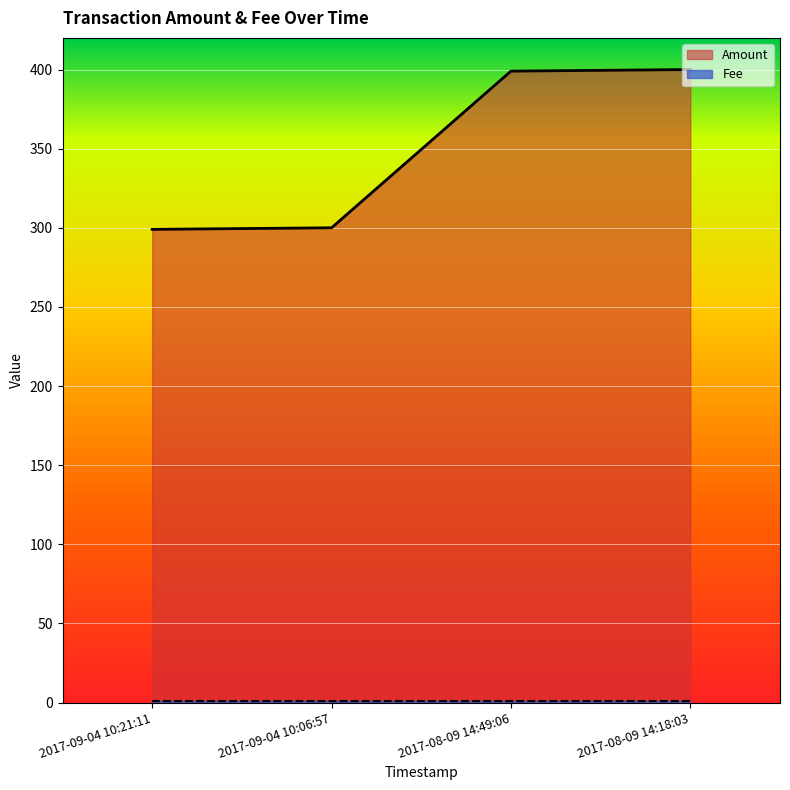

Rank the categories by value from highest to lowest.

2017-08-09 14:18:03, 2017-08-09 14:49:06, 2017-09-04 10:06:57, 2017-09-04 10:21:11